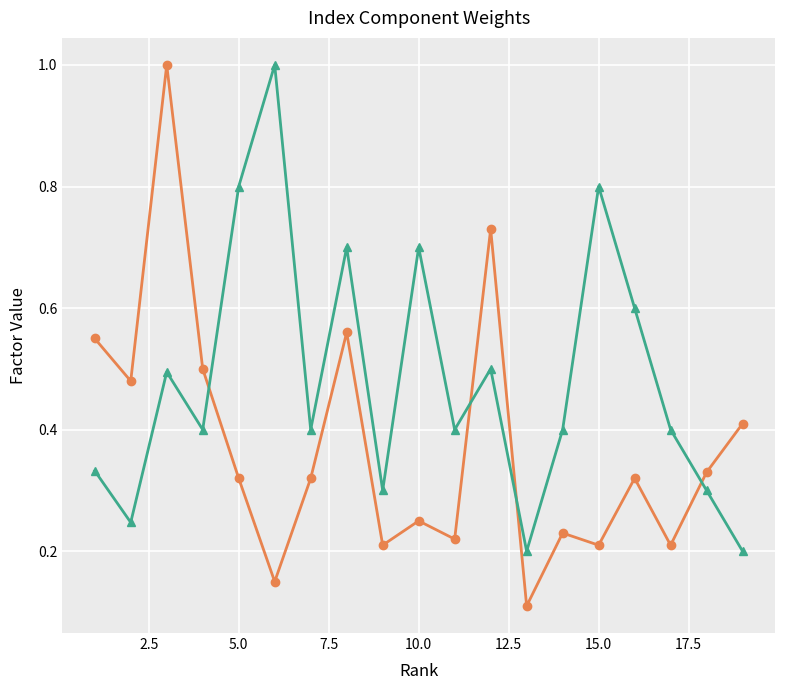

At how many categories does at least one series exceed 0?

19